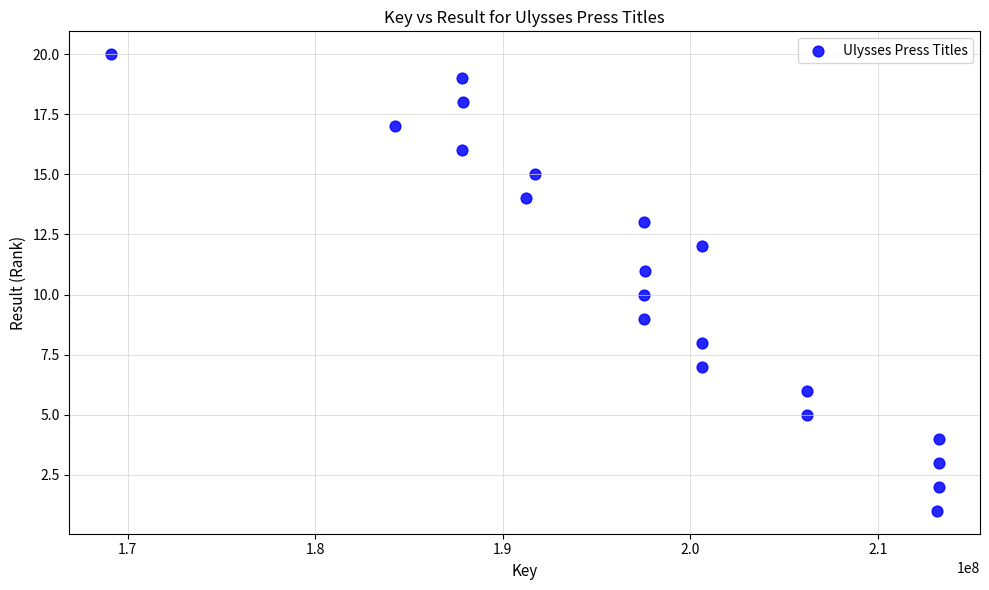

What is the range of X values (max minus min)?

44141389